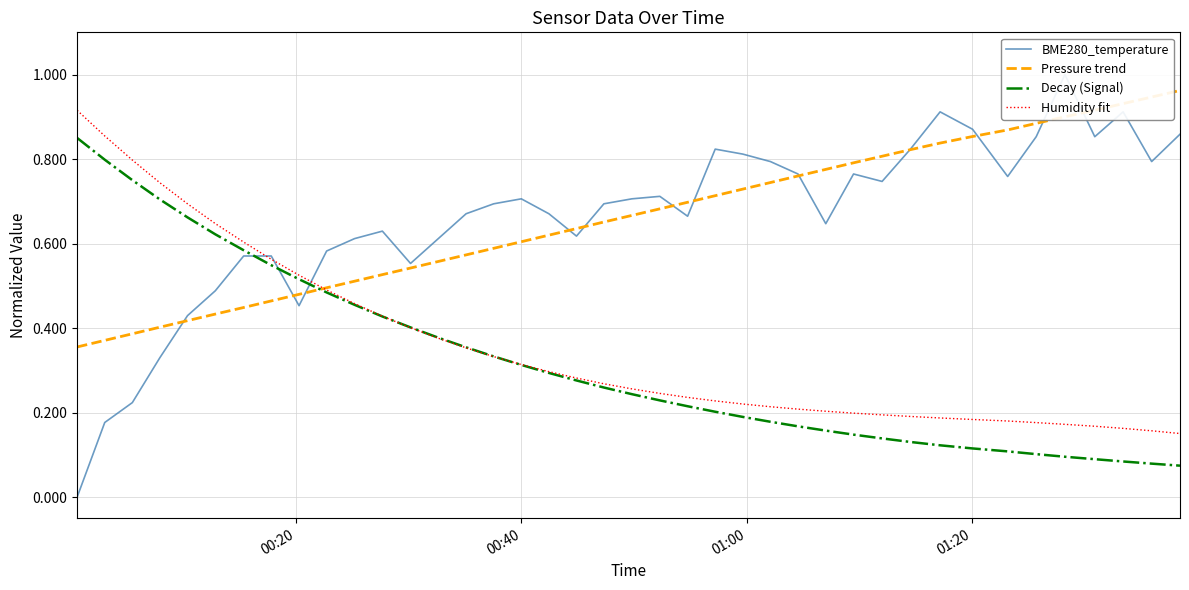

What are all the series names shown in the legend?

BME280_temperature, Pressure trend, Decay (Signal), Humidity fit